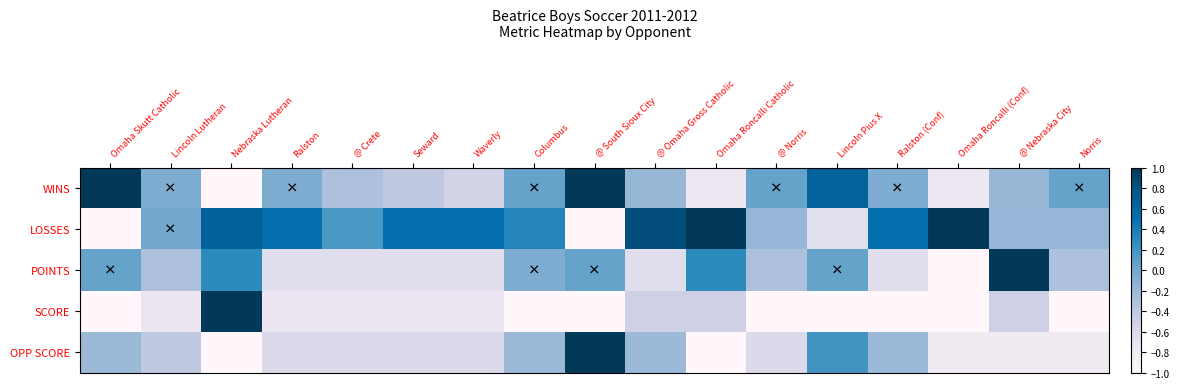

Which has a higher value, Ralston (Conf) or Nebraska Lutheran?

Ralston (Conf)